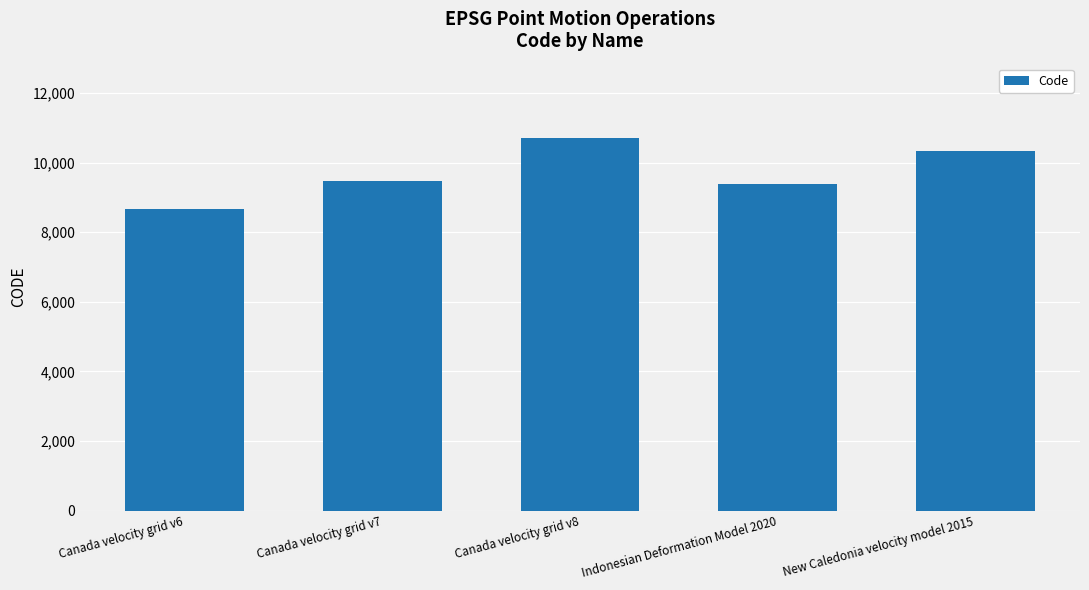

Between Canada velocity grid v8 and New Caledonia velocity model 2015, which is larger?

Canada velocity grid v8